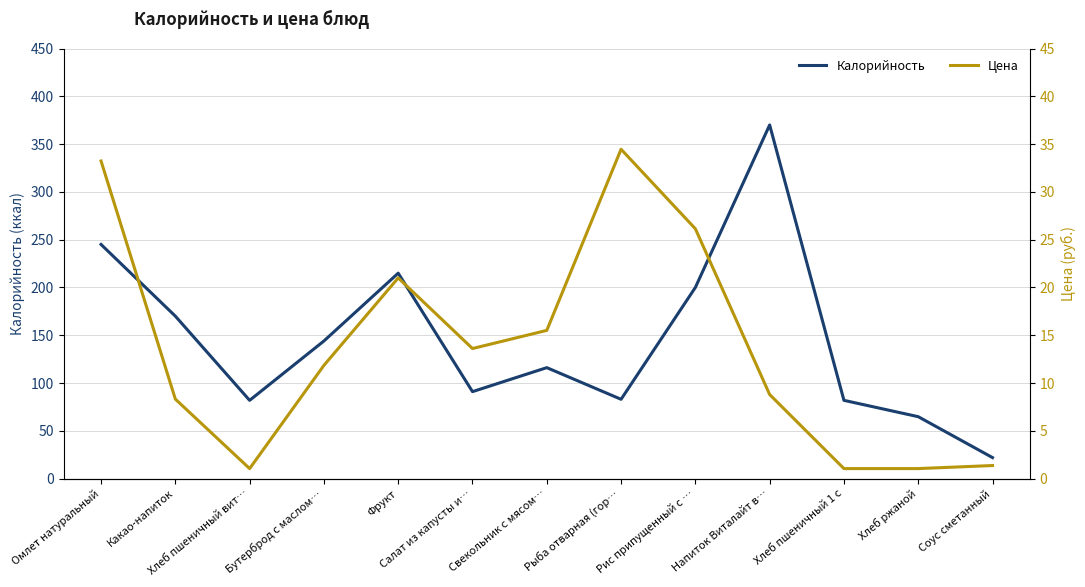

Reading left to right, list all the values displayed in this chart.

Калорийность: Омлет натуральный=245.0	Какао-напиток=170.0	Хлеб пшеничный вит…=81.9	Бутерброд с маслом…=144.0	Фрукт=214.9	Салат из капусты и…=91.0	Свекольник с мясом…=116.1	Рыба отварная (гор…=83.0	Рис припущенный с …=200.0	Напиток Виталайт в…=370.0	Хлеб пшеничный 1 с=81.9	Хлеб ржаной=64.8	Соус сметанный=22.0
Цена: Омлет натуральный=33.2	Какао-напиток=8.3	Хлеб пшеничный вит…=1.1	Бутерброд с маслом…=11.8	Фрукт=21.0	Салат из капусты и…=13.6	Свекольник с мясом…=15.5	Рыба отварная (гор…=34.5	Рис припущенный с …=26.1	Напиток Виталайт в…=8.8	Хлеб пшеничный 1 с=1.1	Хлеб ржаной=1.1	Соус сметанный=1.4